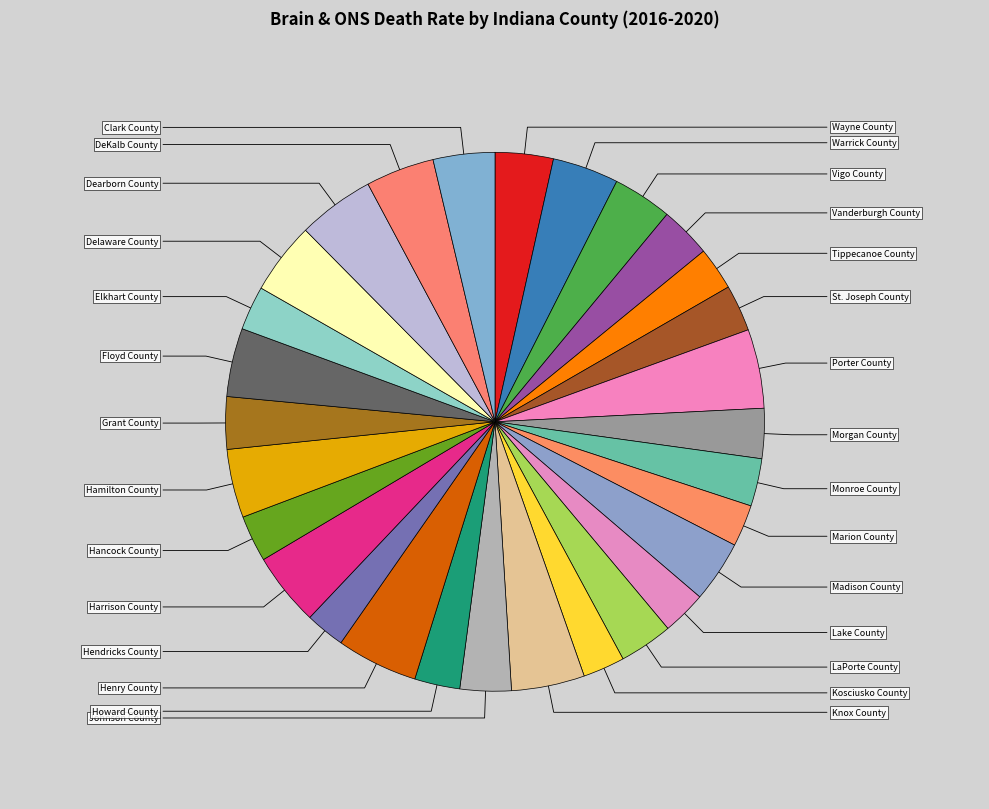

Count the number of slices in the pie.

29